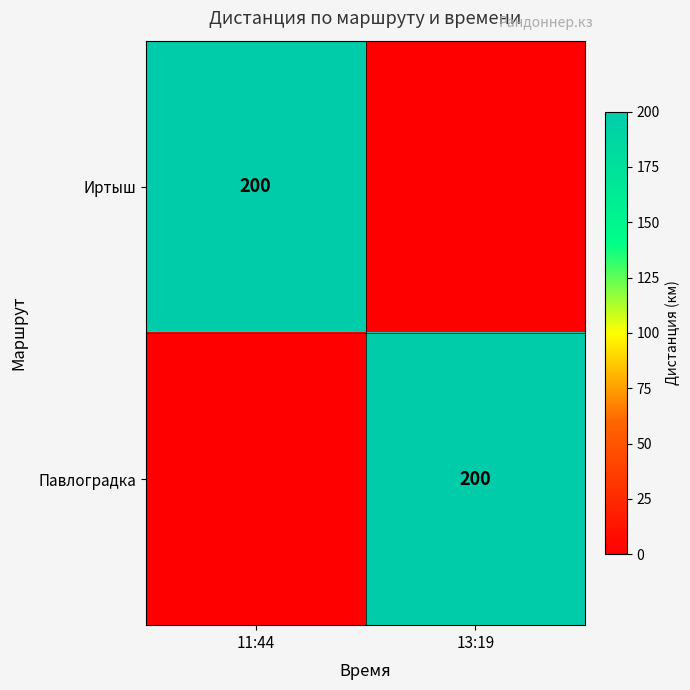

The Иртыш series shows 200 at 11:44. True or false?

True